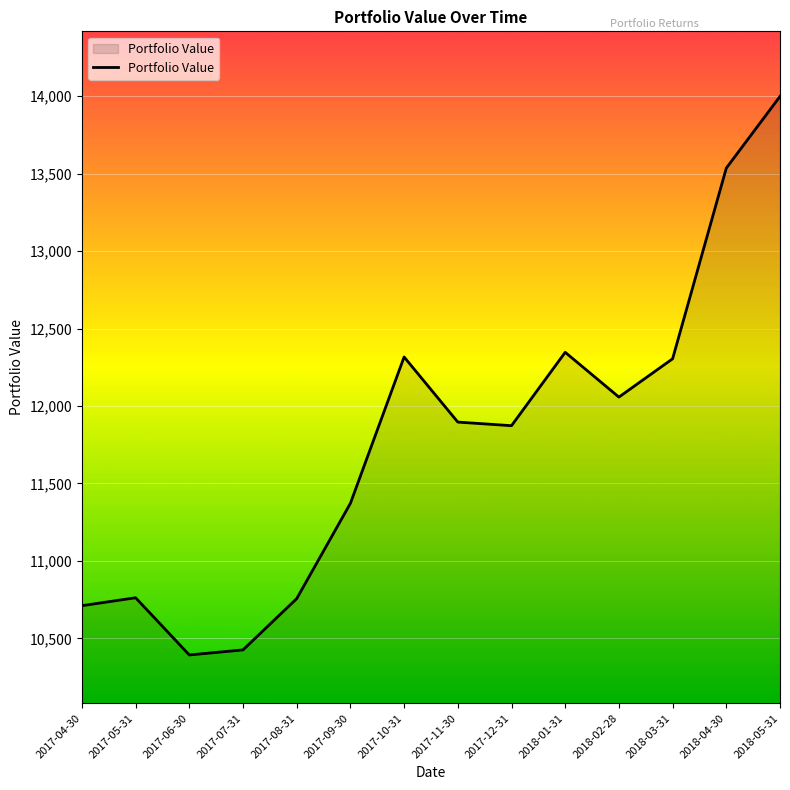

Approximately how many times larger is the value at 2018-03-31 compared to 2017-12-31?

1.0